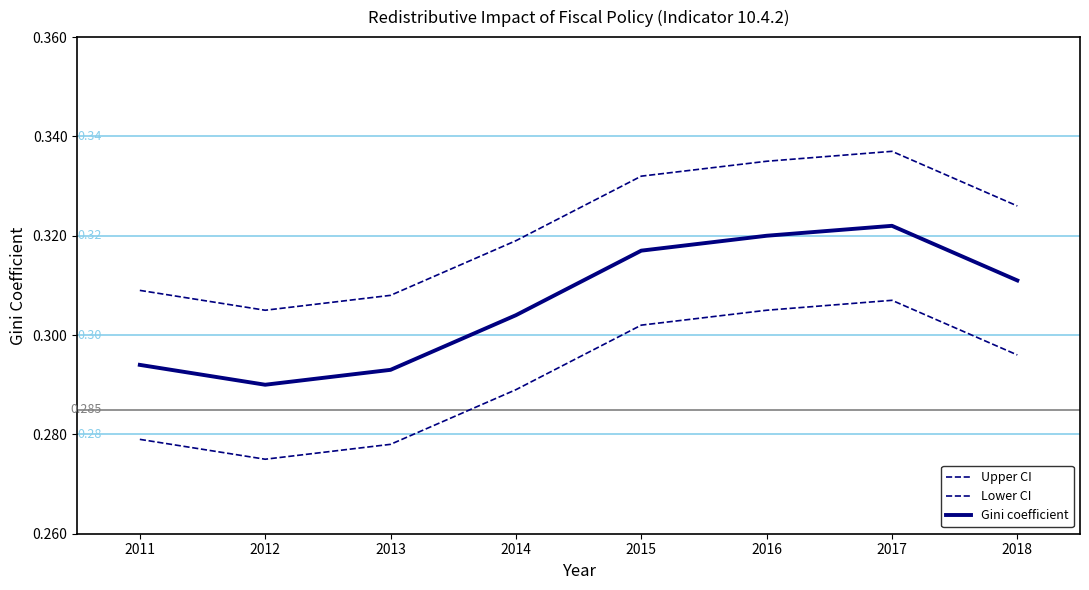

What is the average value of the Lower CI series?

0.3